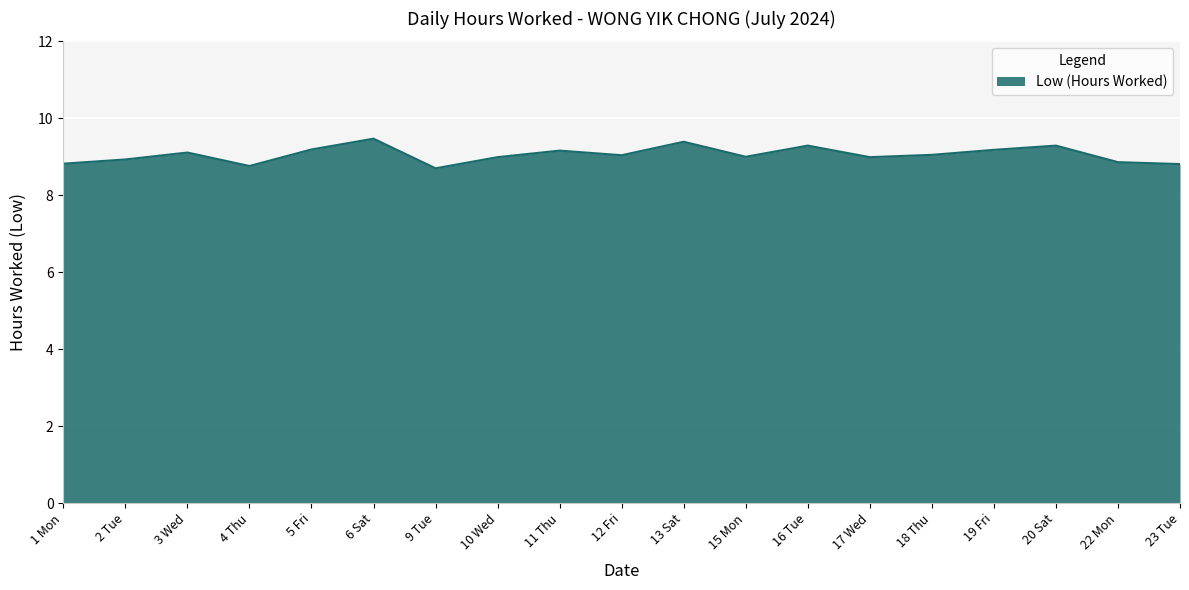

True or false: there are more than 0 points higher than both neighbors.

True